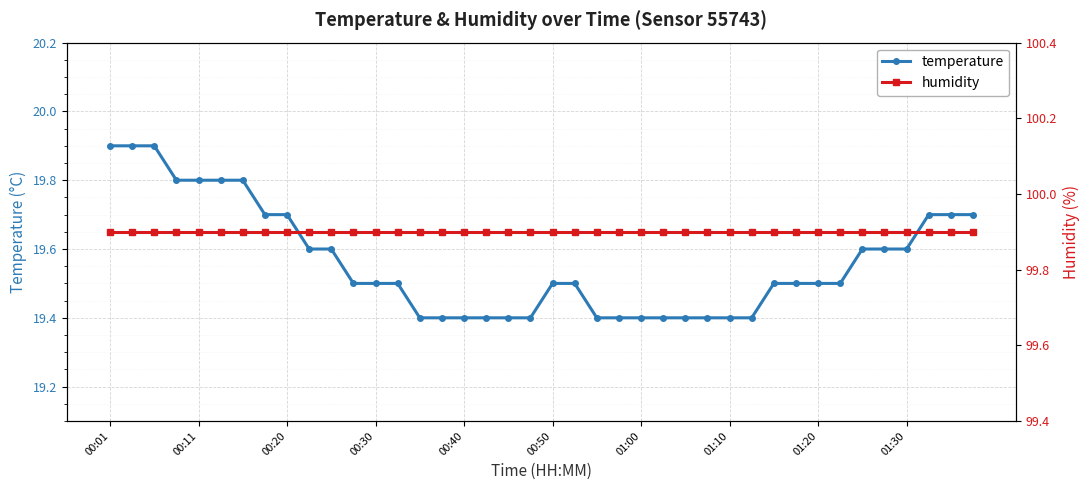

Reading left to right, list all the values displayed in this chart.

temperature: 19.9	19.9	19.9	19.8	19.8	19.8	19.8	19.7	19.7	19.6	19.6	19.5	19.5	19.5	19.4	19.4	19.4	19.4	19.4	19.4	19.5	19.5	19.4	19.4	19.4	19.4	19.4	19.4	19.4	19.4	19.5	19.5	19.5	19.5	19.6	19.6	19.6	19.7	19.7	19.7
humidity: 99.9	99.9	99.9	99.9	99.9	99.9	99.9	99.9	99.9	99.9	99.9	99.9	99.9	99.9	99.9	99.9	99.9	99.9	99.9	99.9	99.9	99.9	99.9	99.9	99.9	99.9	99.9	99.9	99.9	99.9	99.9	99.9	99.9	99.9	99.9	99.9	99.9	99.9	99.9	99.9